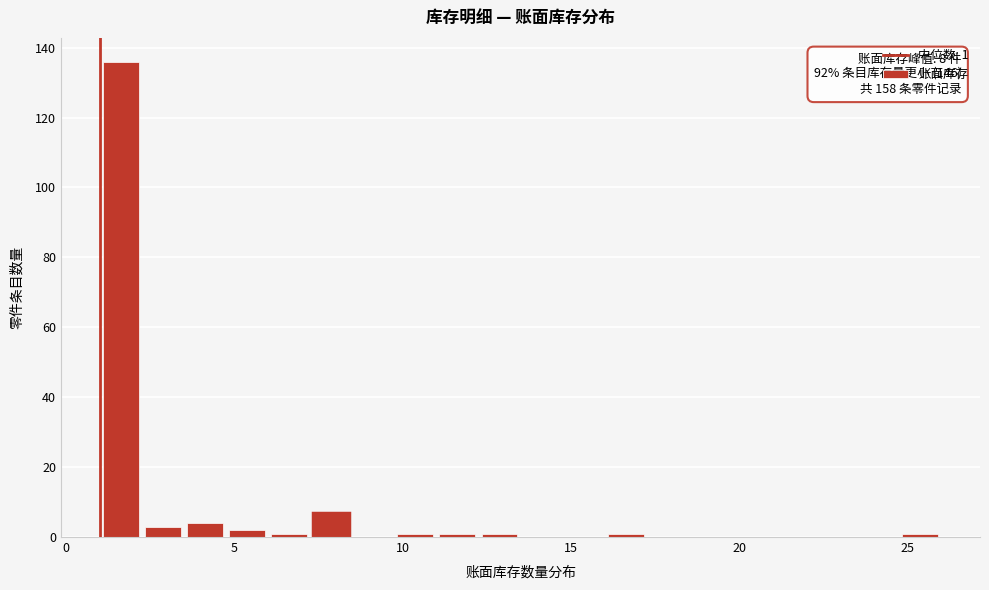

Read against the x-axis, roughly where is the centre of the tallest bar?

1.5